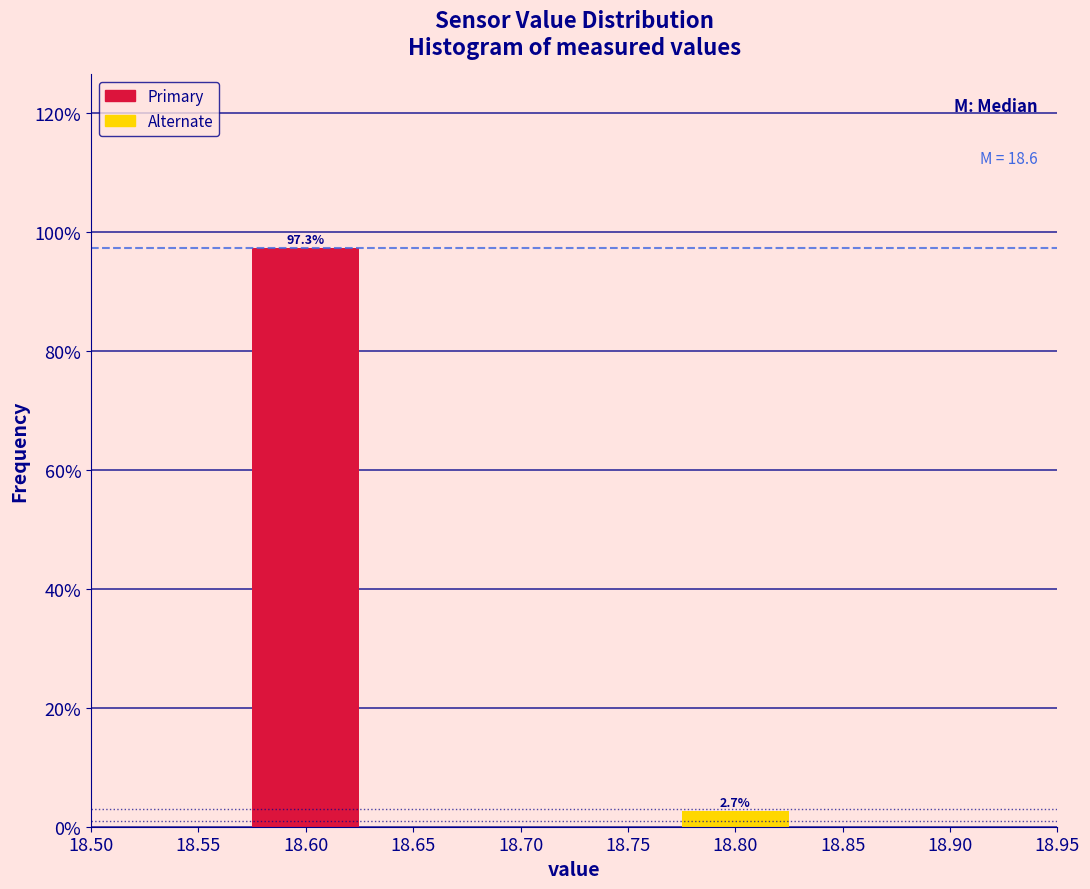

Reading left to right, list all the values displayed in this chart.

18.60=97.3	18.80=2.7